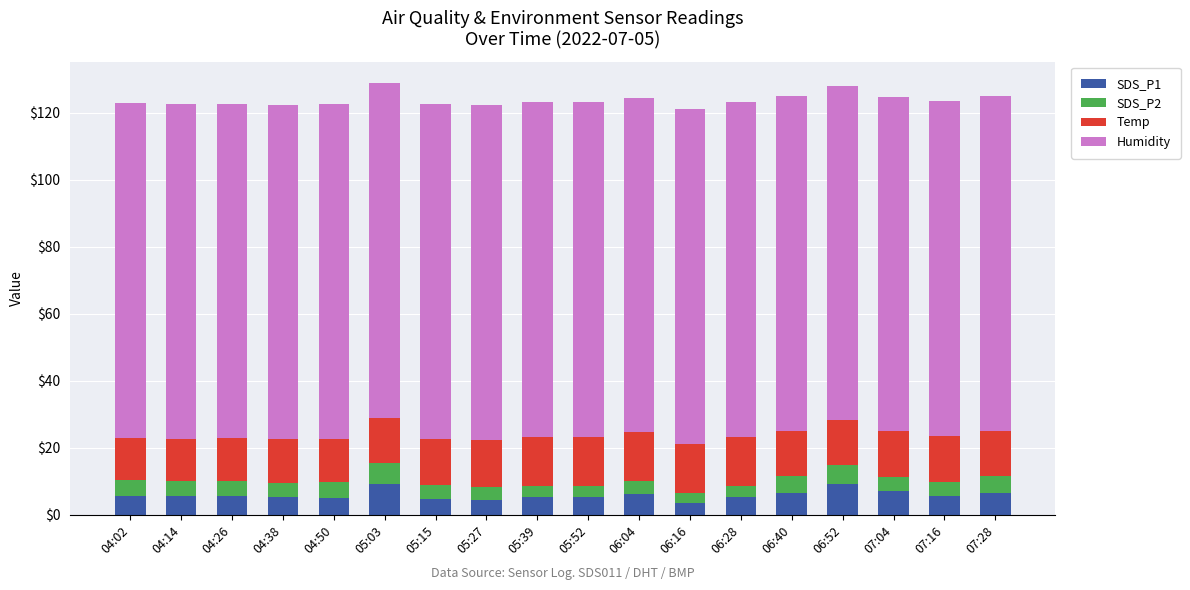

What is the total value across all series at 04:38?

122.4